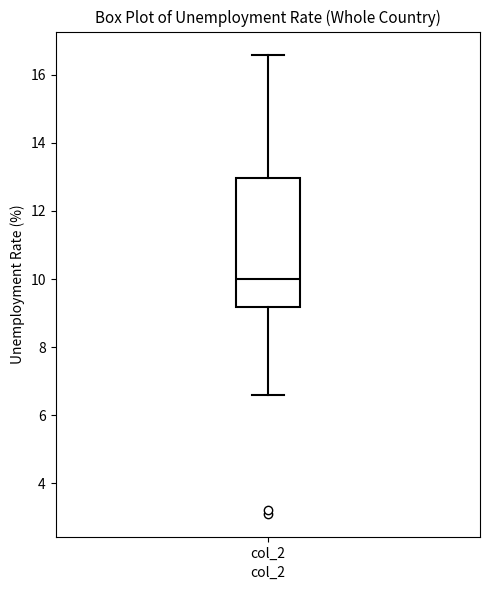

Where does the lower whisker of the box for col_2 end on the y-axis? The values are not printed on the chart, so give them approximately, as read against the axis.

6.6